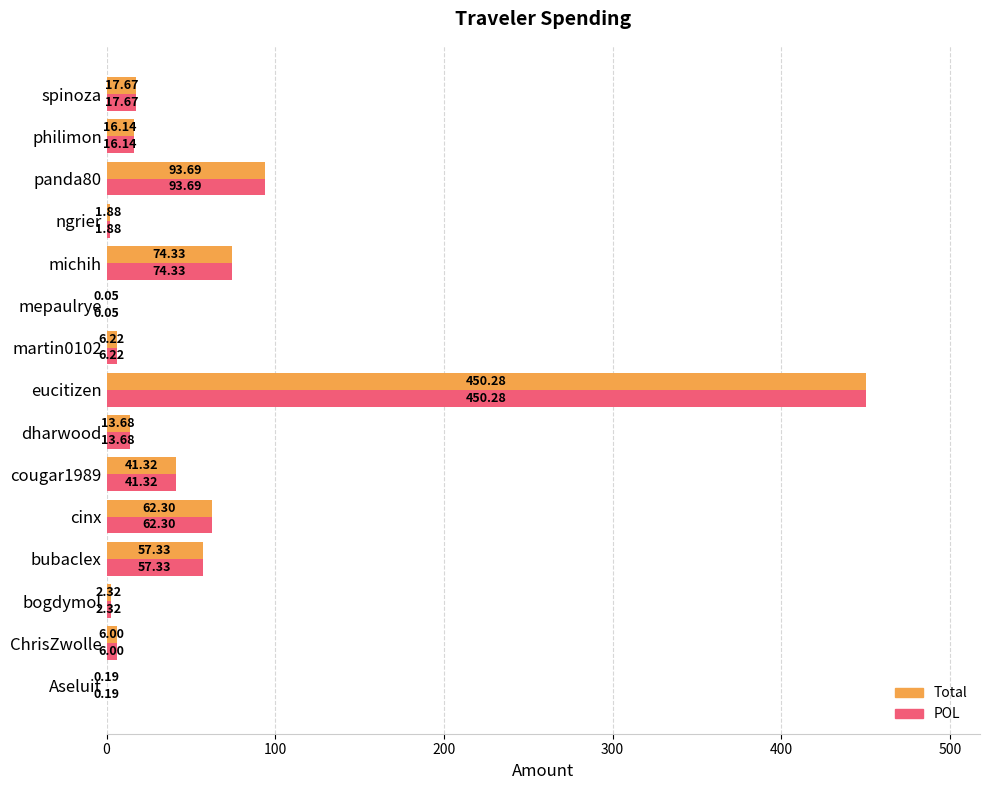

What is the sum of the POL values at bubaclex and Aseluit?

57.5